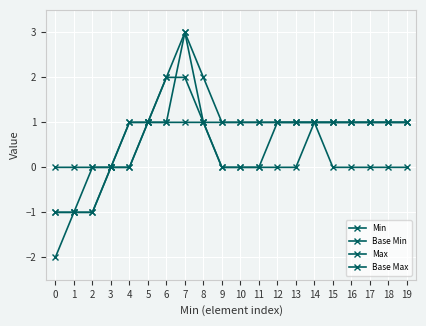

What is the spread (max minus min) of values at 11?

1